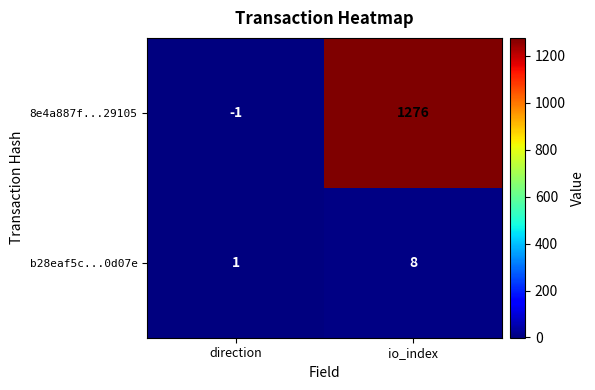

Which series has the widest spread of values?

8e4a887f...29105